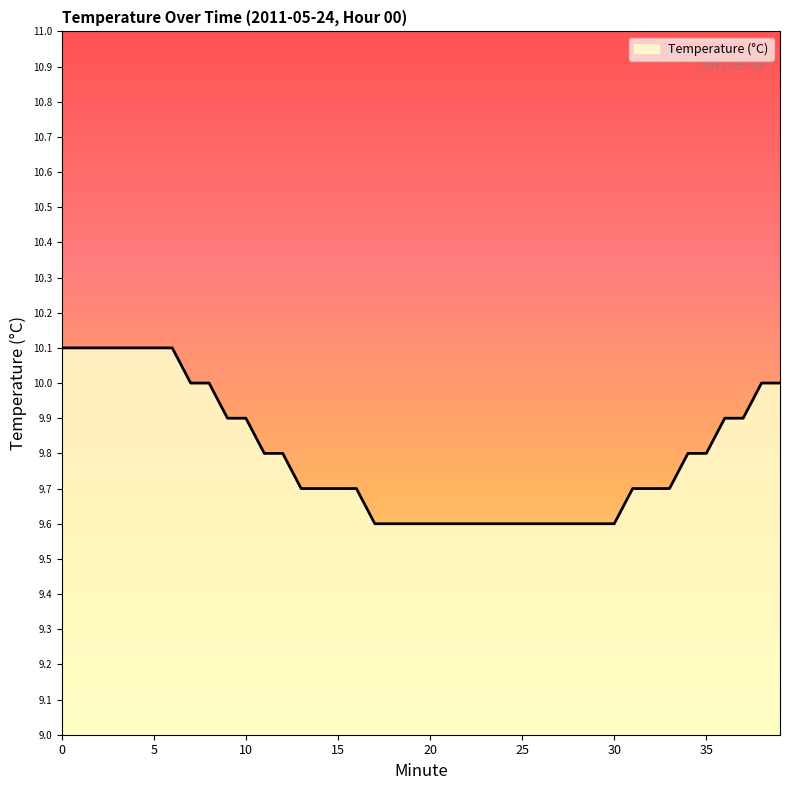

What is the smallest value displayed?

9.6